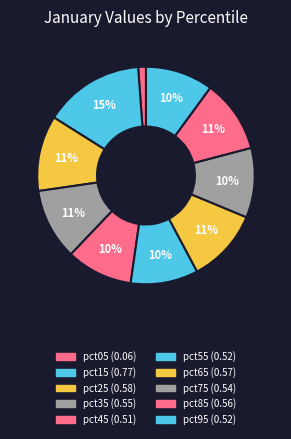

What is the smallest slice in the pie chart?

pct05